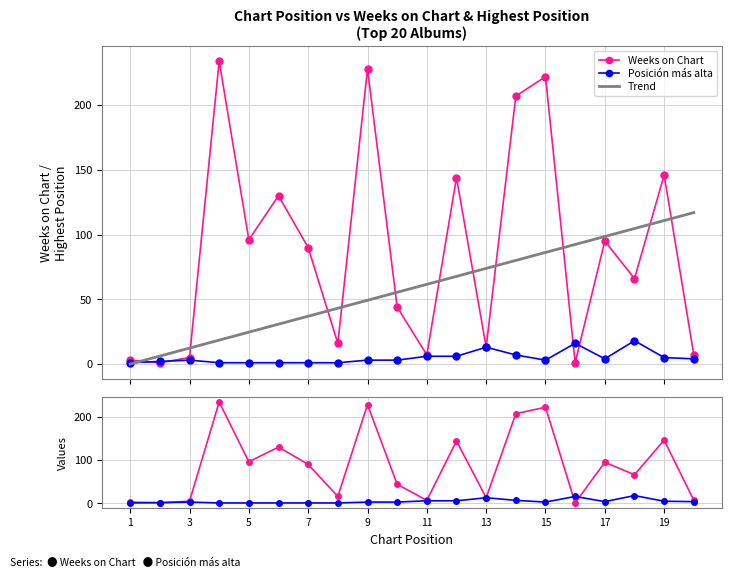

What is the difference between the Posición más alta values at 2 and 7?

1